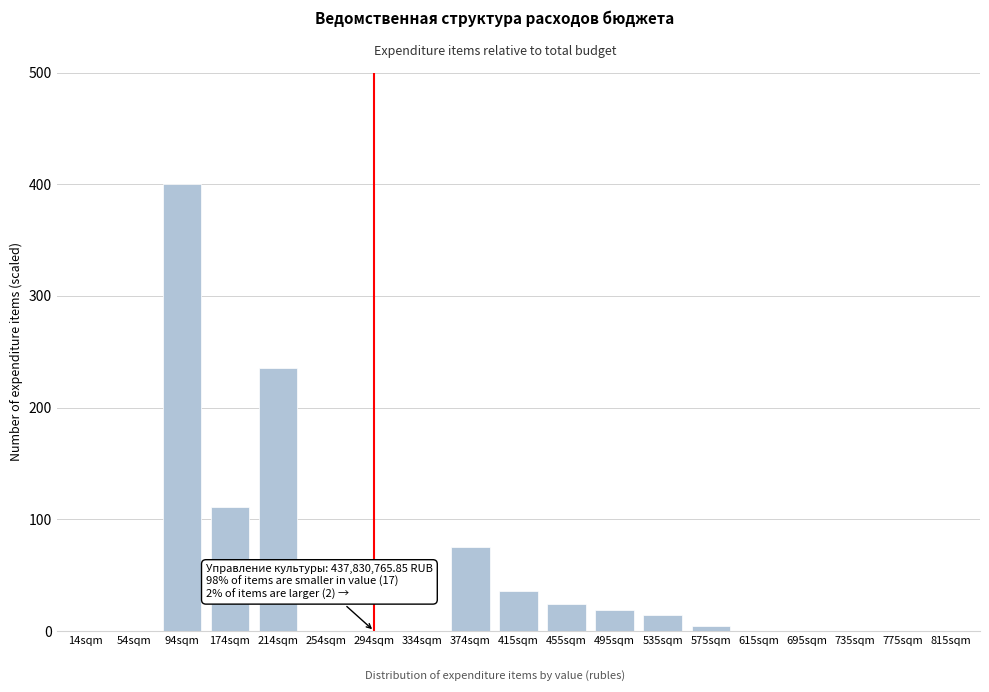

What value does the data have at 374sqm?

75.1